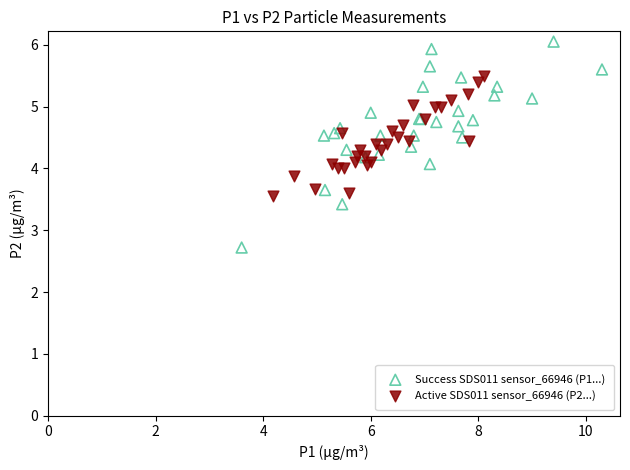

What are all the series names shown in the legend?

Success SDS011 sensor_66946 (P1...), Active SDS011 sensor_66946 (P2...)